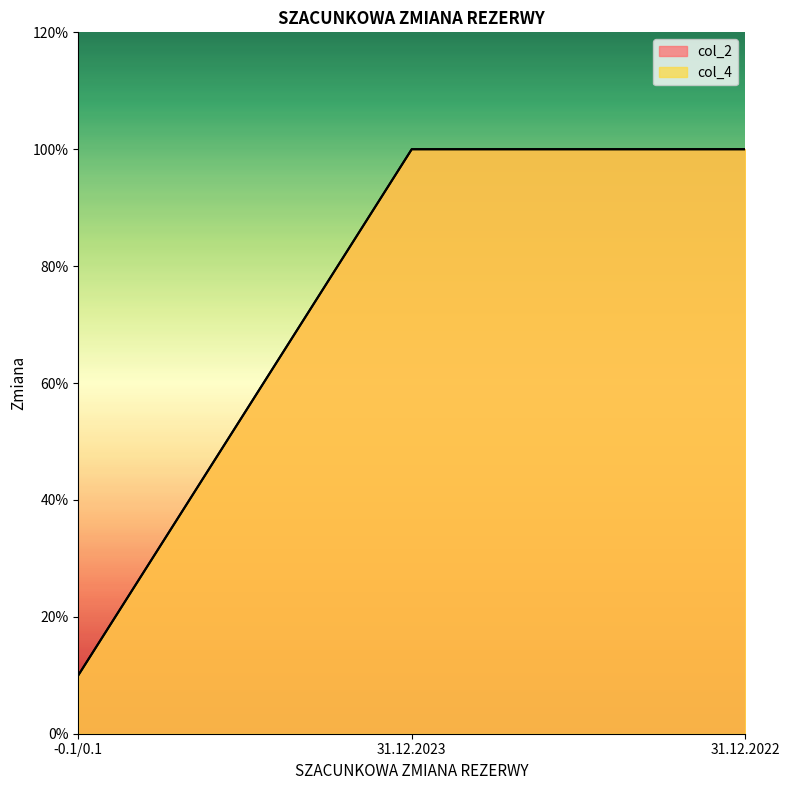

What position from the left is 31.12.2023?

2